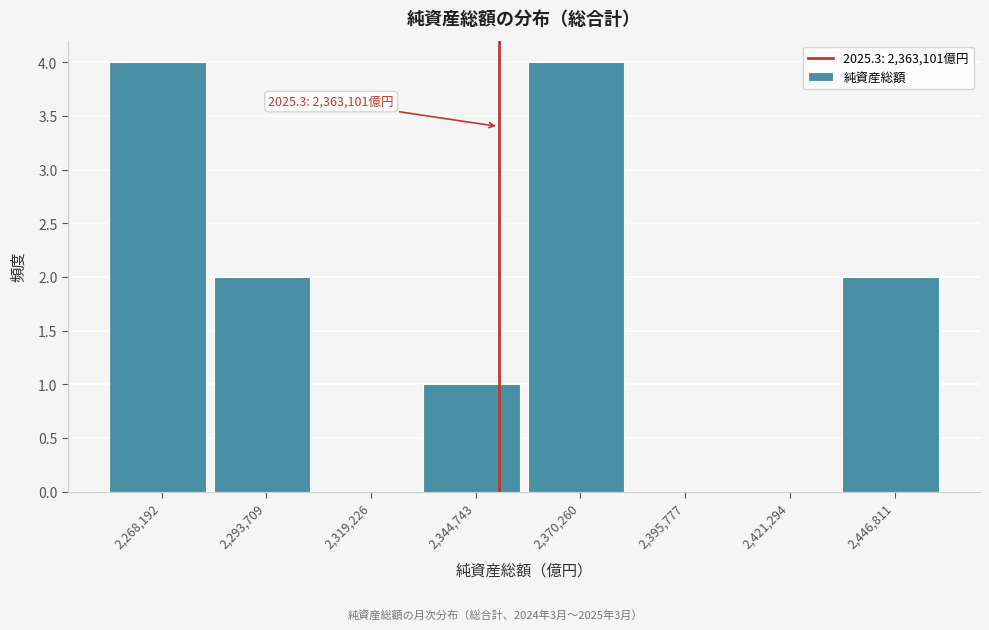

Reading left to right, extract all data points from this chart.

2,268,192=4	2,293,709=2	2,319,226=0	2,344,743=1	2,370,260=4	2,395,777=0	2,421,294=0	2,446,811=2